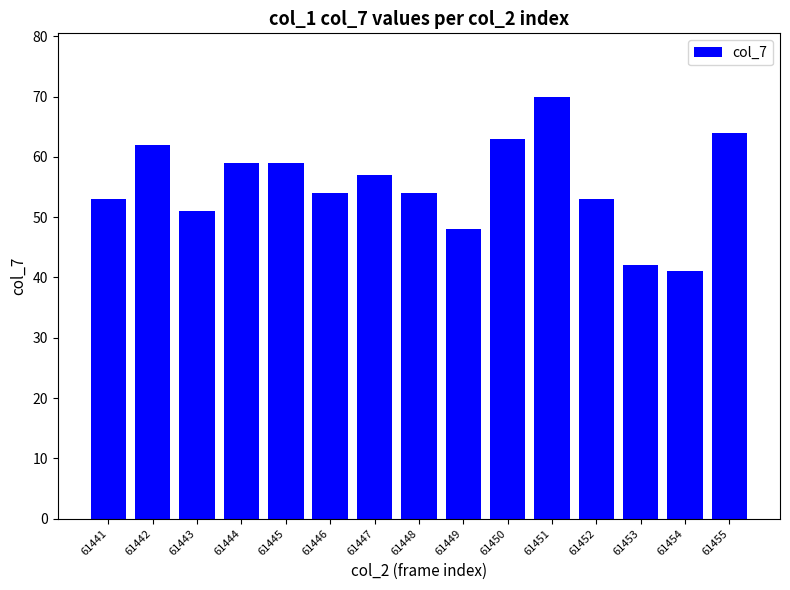

The chart shows a value of 26 at 61455. True or false?

False